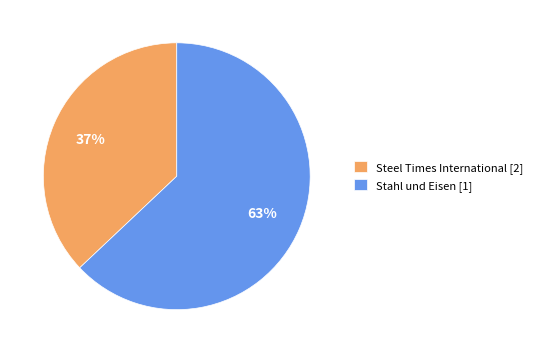

Which slice is the largest?

Stahl und Eisen [1]